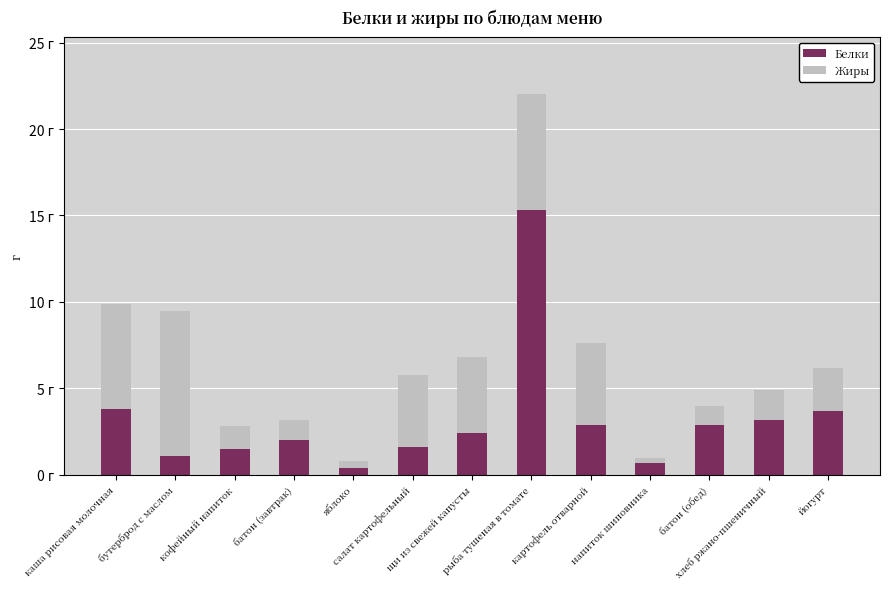

What is the difference between the second highest and second lowest values in the Белки series?

3.1